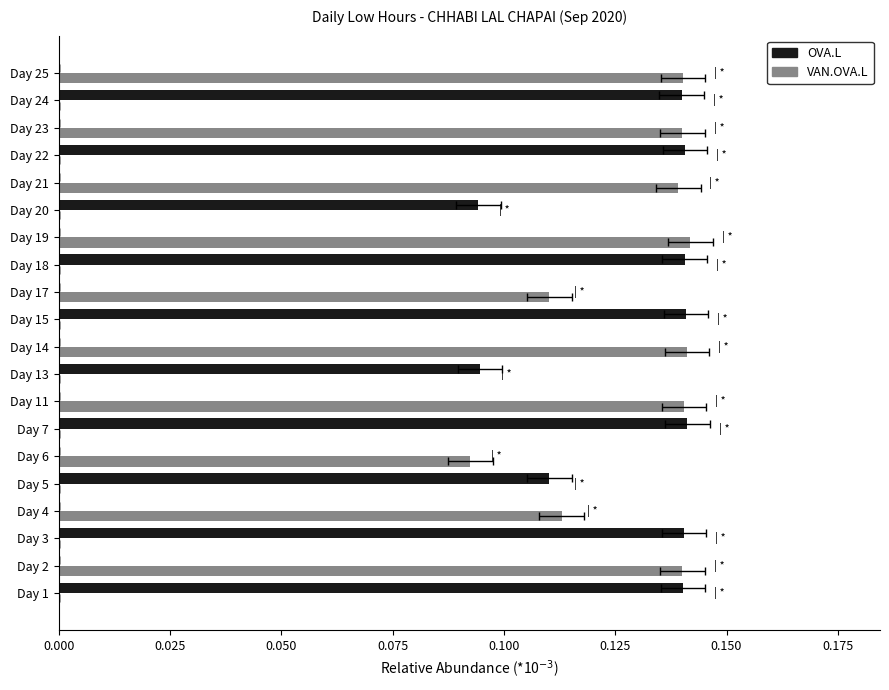

Rank the series by their average value, from lowest to highest.

OVA.L, VAN.OVA.L